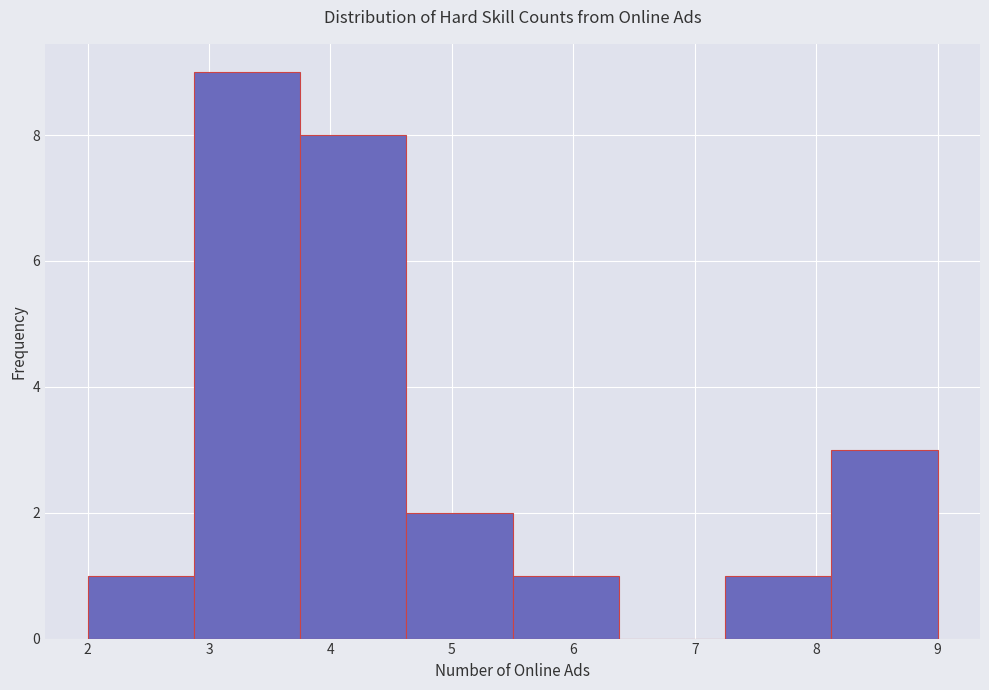

Which range on the x-axis has the tallest bar?

2.9 to 3.8